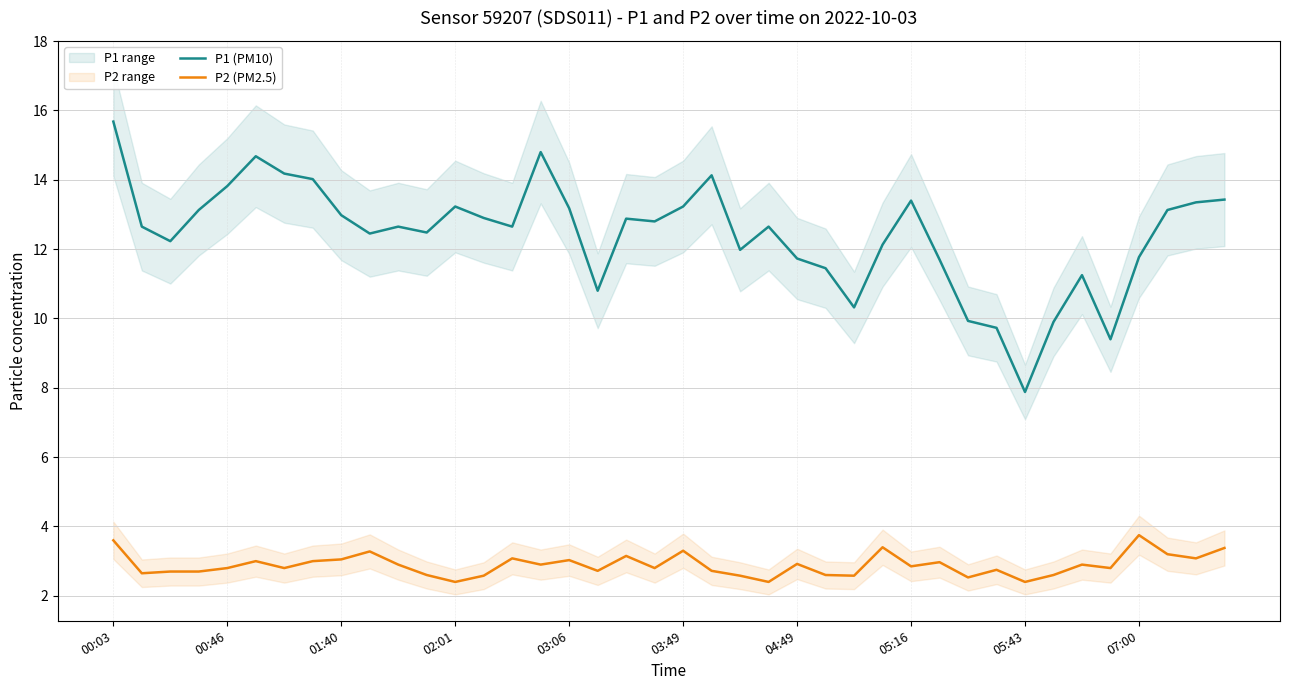

True or false: P1 (PM10) and P2 (PM2.5) intersect in this chart.

False